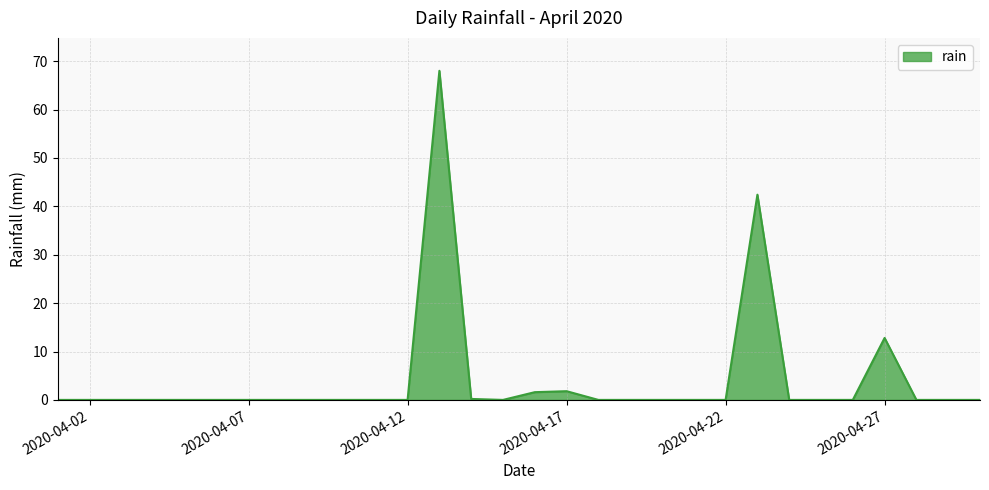

What is the difference between the maximum and minimum values?

68.0